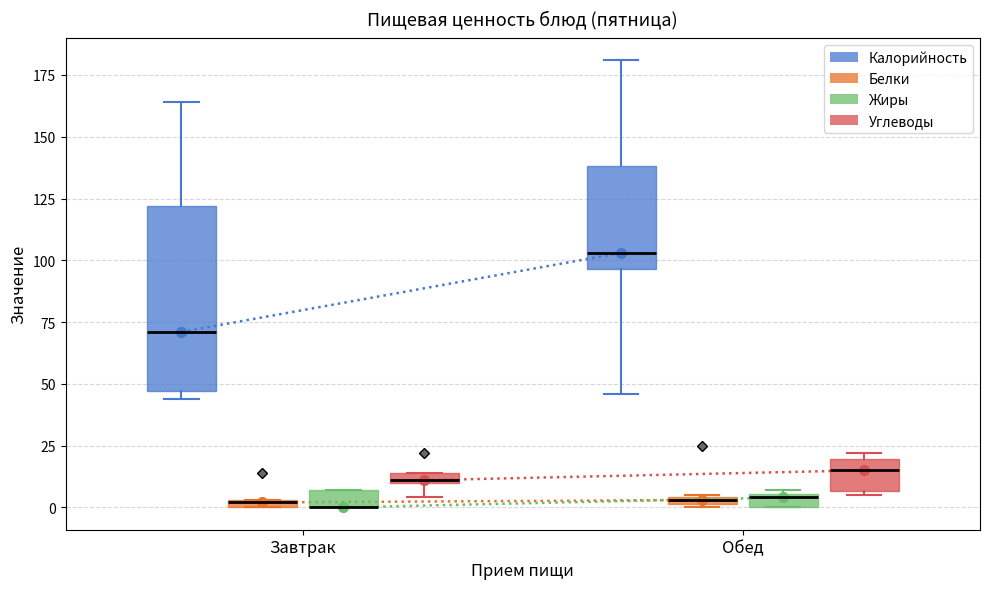

Which box is the tallest, from its lower edge to its upper edge?

Завтрак (Калорийность)